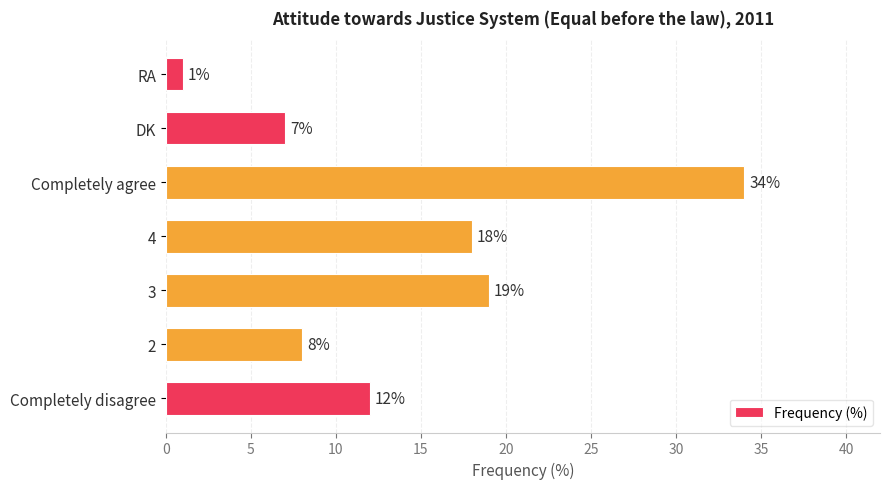

What is the difference between the maximum and minimum values?

33